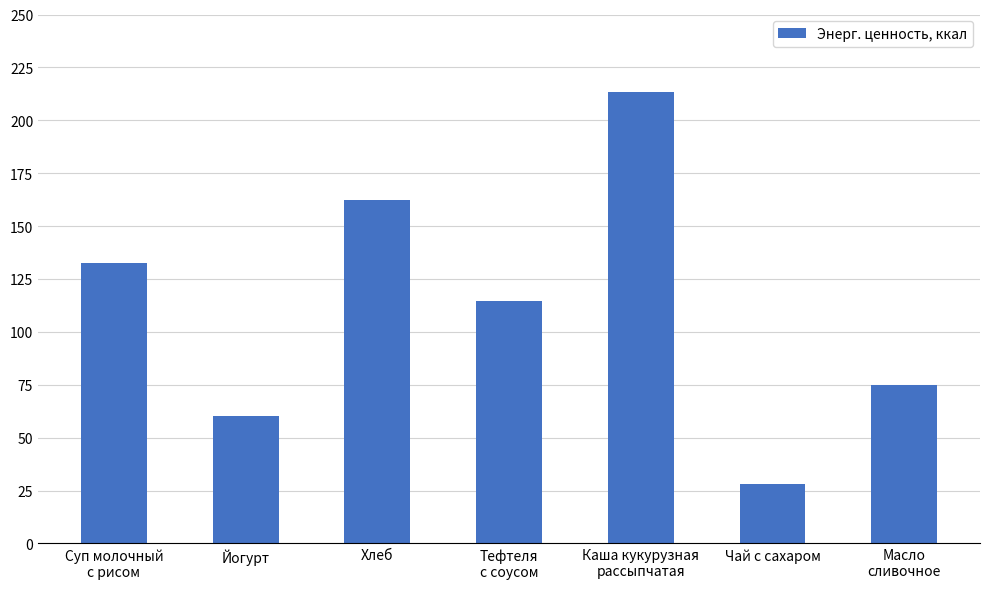

Are the bars grouped side by side (vs. stacked)?

No